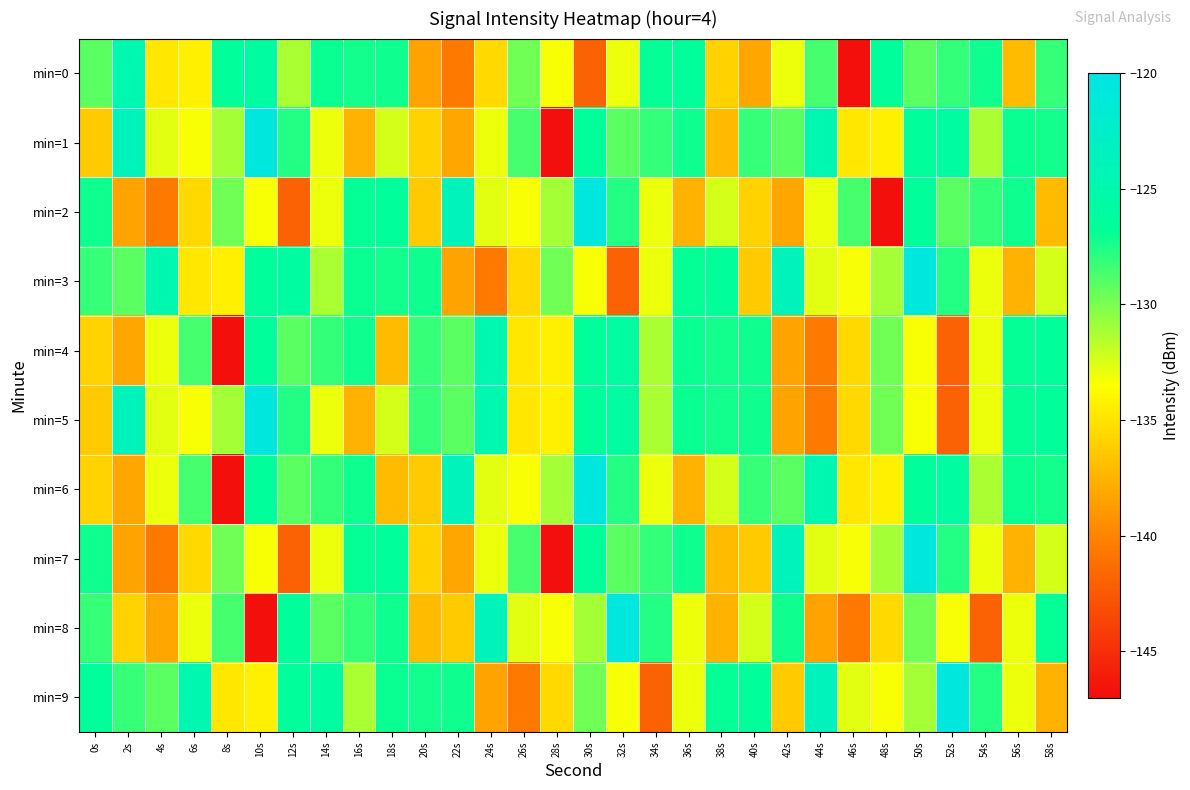

Which has a higher value, 18s or 54s?

54s